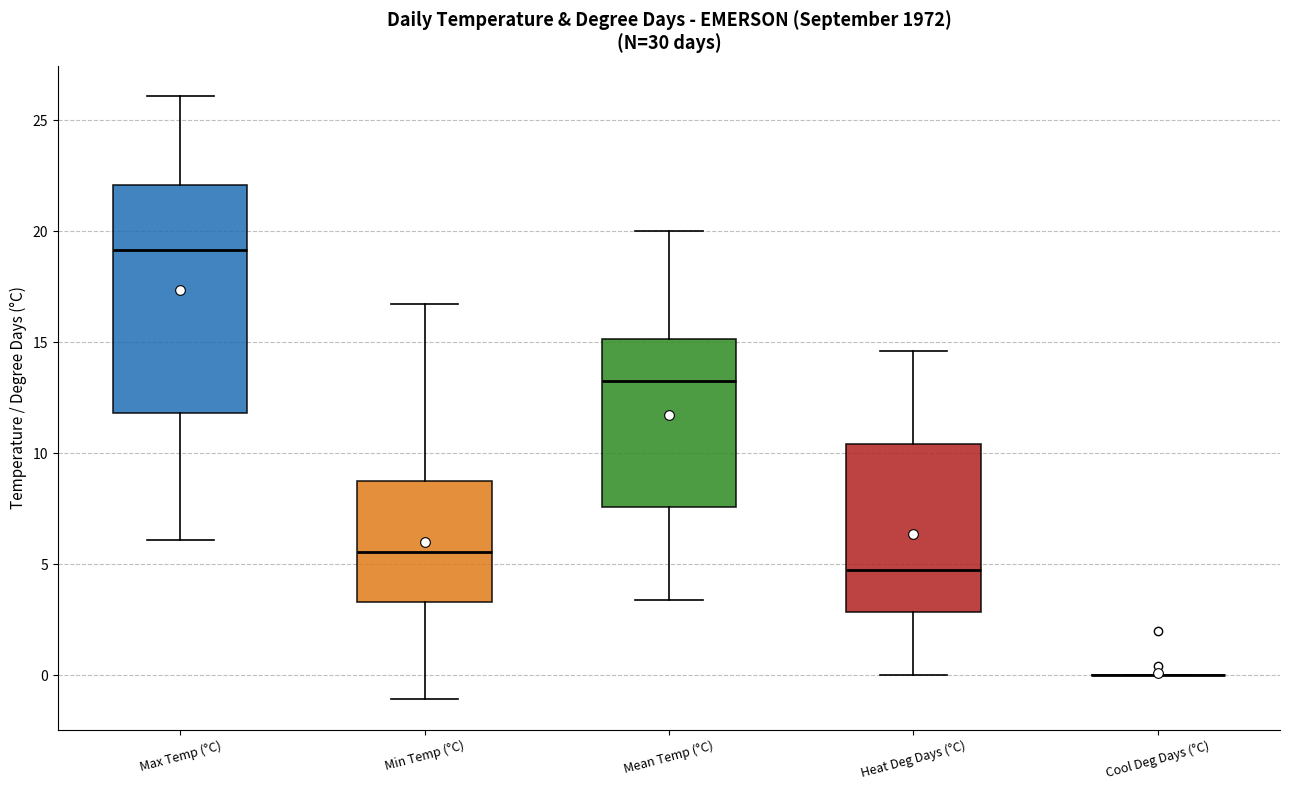

Comparing the boxes themselves (not the whiskers), which one is the tallest?

Max Temp (°C)